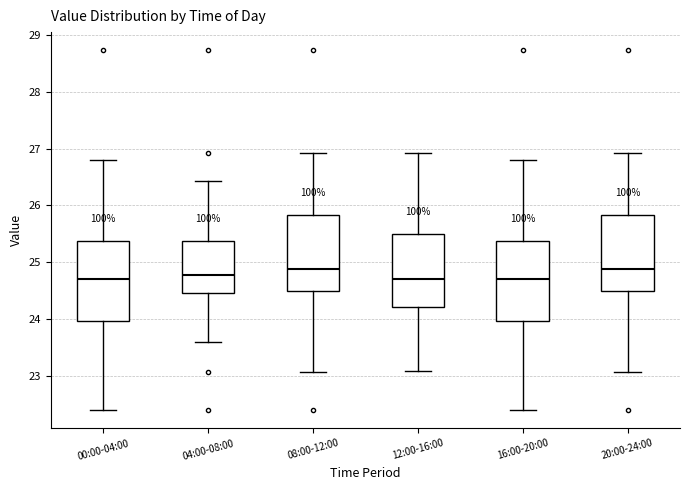

Reading left to right, read every box against the y-axis: the position of its median line, the range the box covers, and the ends of its whiskers. The values are not printed on the chart, so give them approximately, as read against the axis.

00:00-04:00: median 24.7, box 24.0 to 25.4, whiskers 22.4 to 26.8
04:00-08:00: median 24.8, box 24.5 to 25.4, whiskers 23.6 to 26.4
08:00-12:00: median 24.9, box 24.5 to 25.8, whiskers 23.1 to 26.9
12:00-16:00: median 24.7, box 24.2 to 25.5, whiskers 23.1 to 26.9
16:00-20:00: median 24.7, box 24.0 to 25.4, whiskers 22.4 to 26.8
20:00-24:00: median 24.9, box 24.5 to 25.8, whiskers 23.1 to 26.9